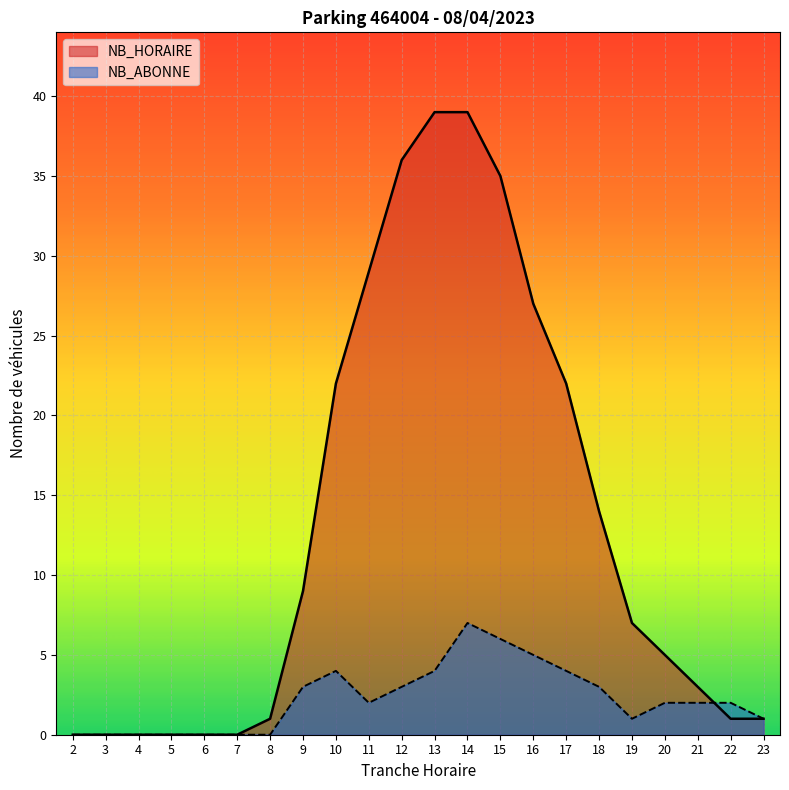

How many positive values does the NB_ABONNE series have?

15